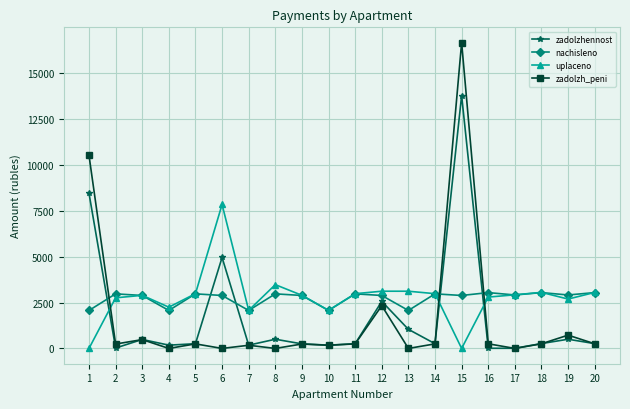

The value of zadolzh_peni at 13 is -9377.9. True or false?

False